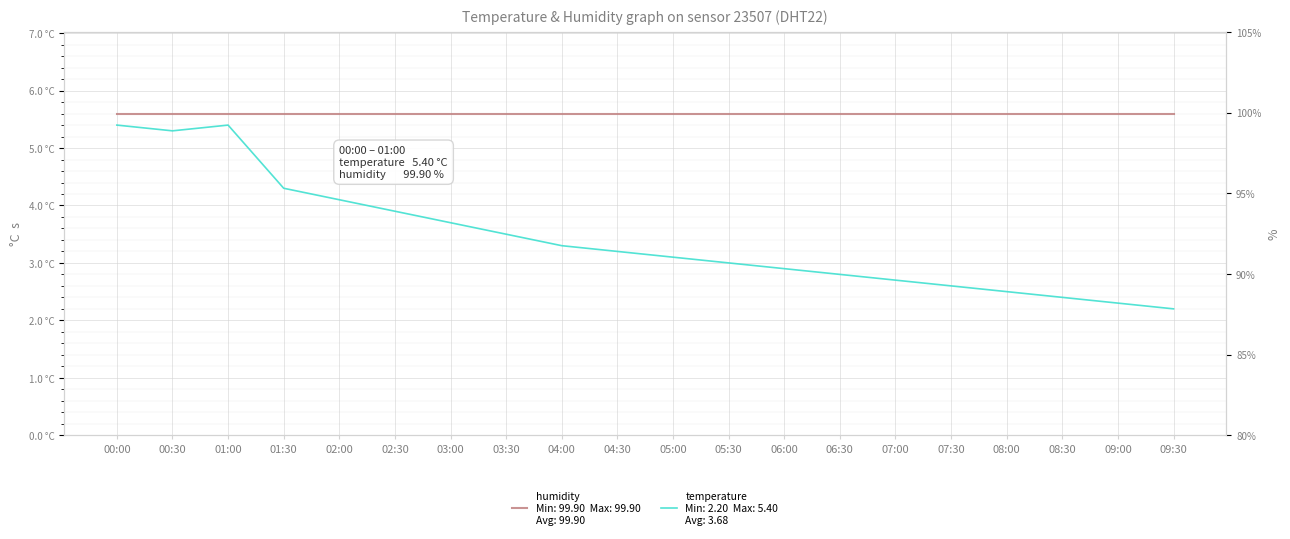

True or false: humidity and temperature intersect in this chart.

False